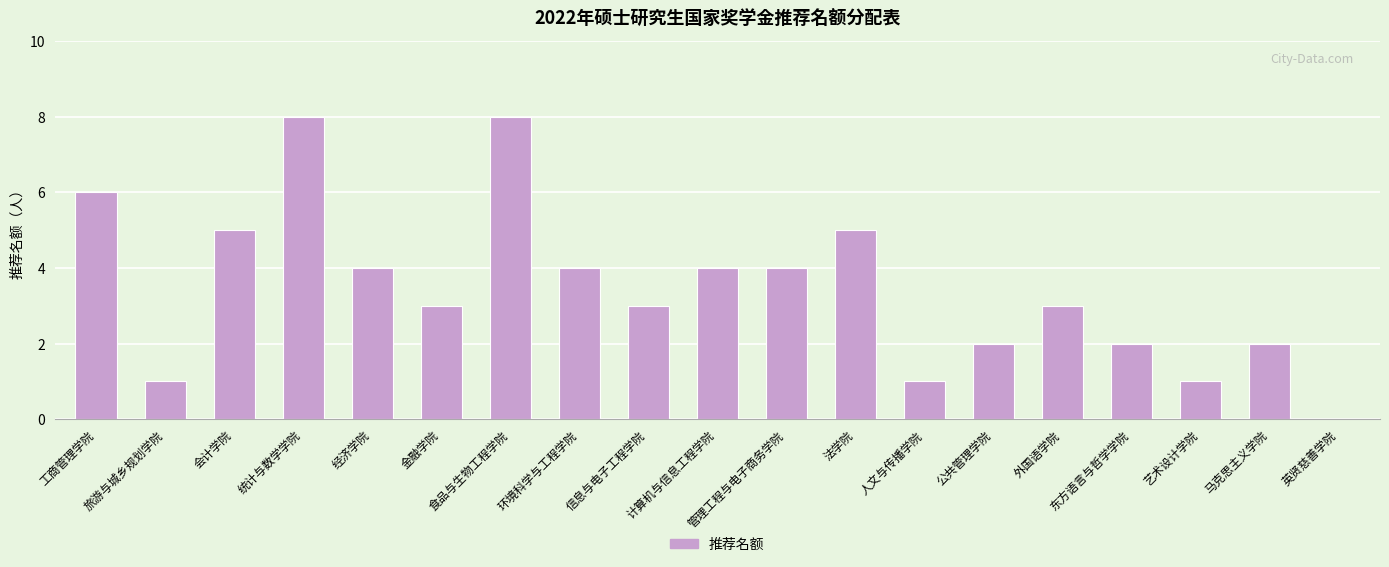

Are the bars horizontal?

No